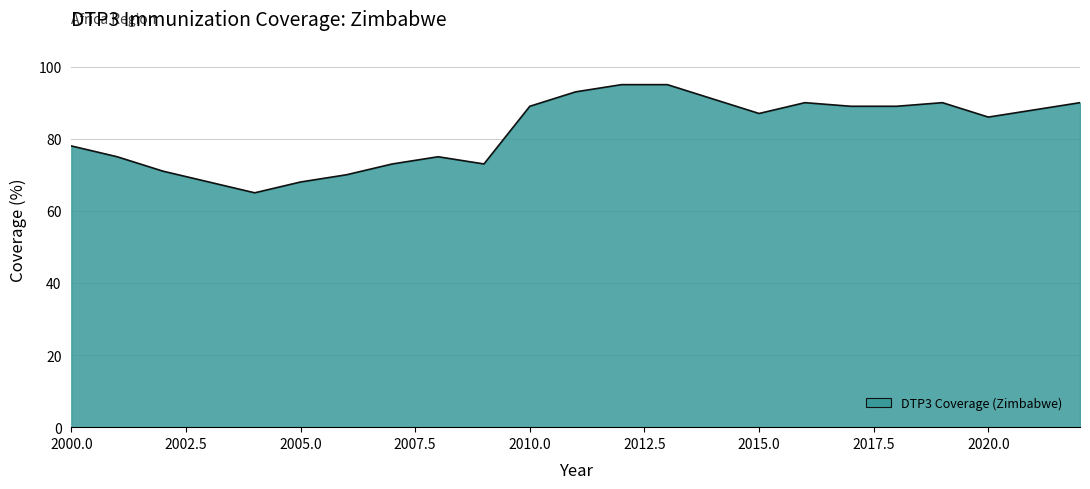

What is the difference between the maximum and minimum values?

30